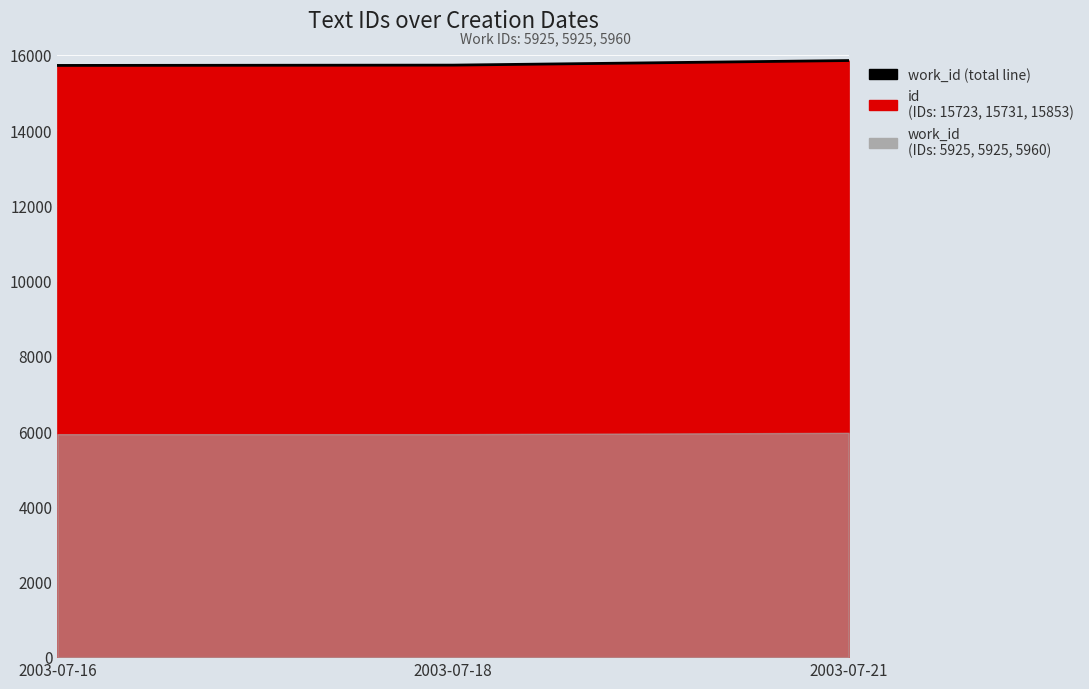

Reading left to right, list all the values displayed in this chart.

2003-07-16=15723	2003-07-18=15731	2003-07-21=15853